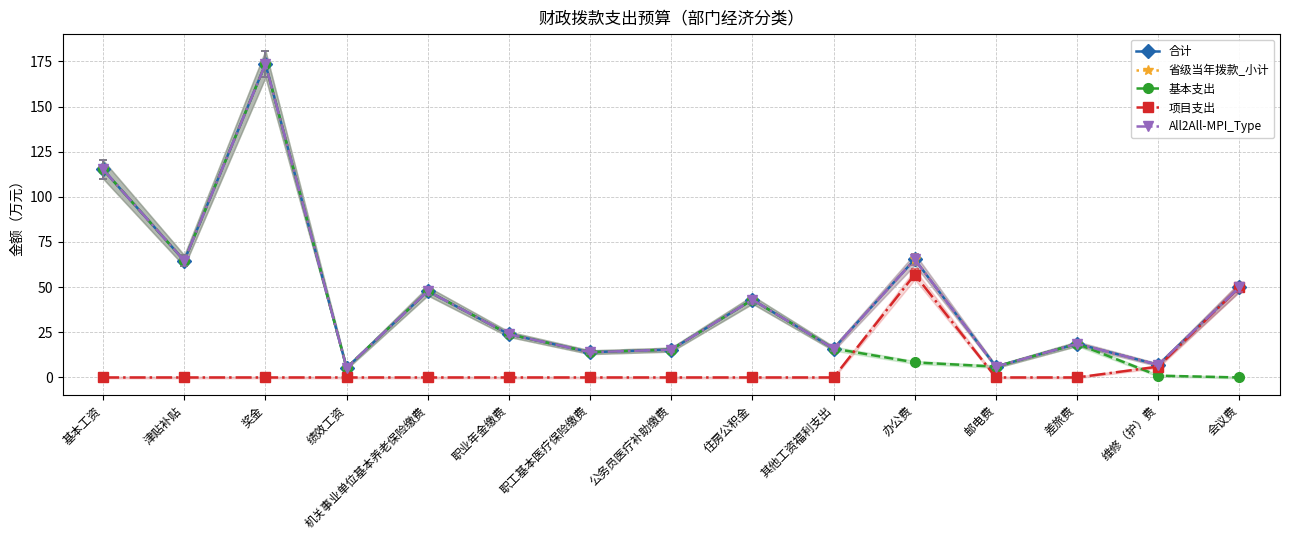

Reading left to right, extract all data points from this chart.

合计: 基本工资=115.2	津贴补贴=64.6	奖金=173.6	绩效工资=5.3	机关事业单位基本养老保险缴费=47.8	职业年金缴费=23.9	职工基本医疗保险缴费=14.0	公务员医疗补助缴费=15.4	住房公积金=43.0	其他工资福利支出=16.0	办公费=65.3	邮电费=6.0	差旅费=18.6	维修（护）费=7.0	会议费=50.0
省级当年拨款_小计: 基本工资=115.2	津贴补贴=64.6	奖金=173.6	绩效工资=5.3	机关事业单位基本养老保险缴费=47.8	职业年金缴费=23.9	职工基本医疗保险缴费=14.0	公务员医疗补助缴费=15.4	住房公积金=43.0	其他工资福利支出=16.0	办公费=65.3	邮电费=6.0	差旅费=18.6	维修（护）费=7.0	会议费=50.0
基本支出: 基本工资=115.2	津贴补贴=64.6	奖金=173.6	绩效工资=5.3	机关事业单位基本养老保险缴费=47.8	职业年金缴费=23.9	职工基本医疗保险缴费=14.0	公务员医疗补助缴费=15.4	住房公积金=43.0	其他工资福利支出=16.0	办公费=8.3	邮电费=6.0	差旅费=18.6	维修（护）费=1.0	会议费=0.0
项目支出: 基本工资=0.0	津贴补贴=0.0	奖金=0.0	绩效工资=0.0	机关事业单位基本养老保险缴费=0.0	职业年金缴费=0.0	职工基本医疗保险缴费=0.0	公务员医疗补助缴费=0.0	住房公积金=0.0	其他工资福利支出=0.0	办公费=57.0	邮电费=0.0	差旅费=0.0	维修（护）费=6.0	会议费=50.0
All2All-MPI_Type: 基本工资=115.2	津贴补贴=64.6	奖金=173.6	绩效工资=5.3	机关事业单位基本养老保险缴费=47.8	职业年金缴费=23.9	职工基本医疗保险缴费=14.0	公务员医疗补助缴费=15.4	住房公积金=43.0	其他工资福利支出=16.0	办公费=65.3	邮电费=6.0	差旅费=18.6	维修（护）费=7.0	会议费=50.0